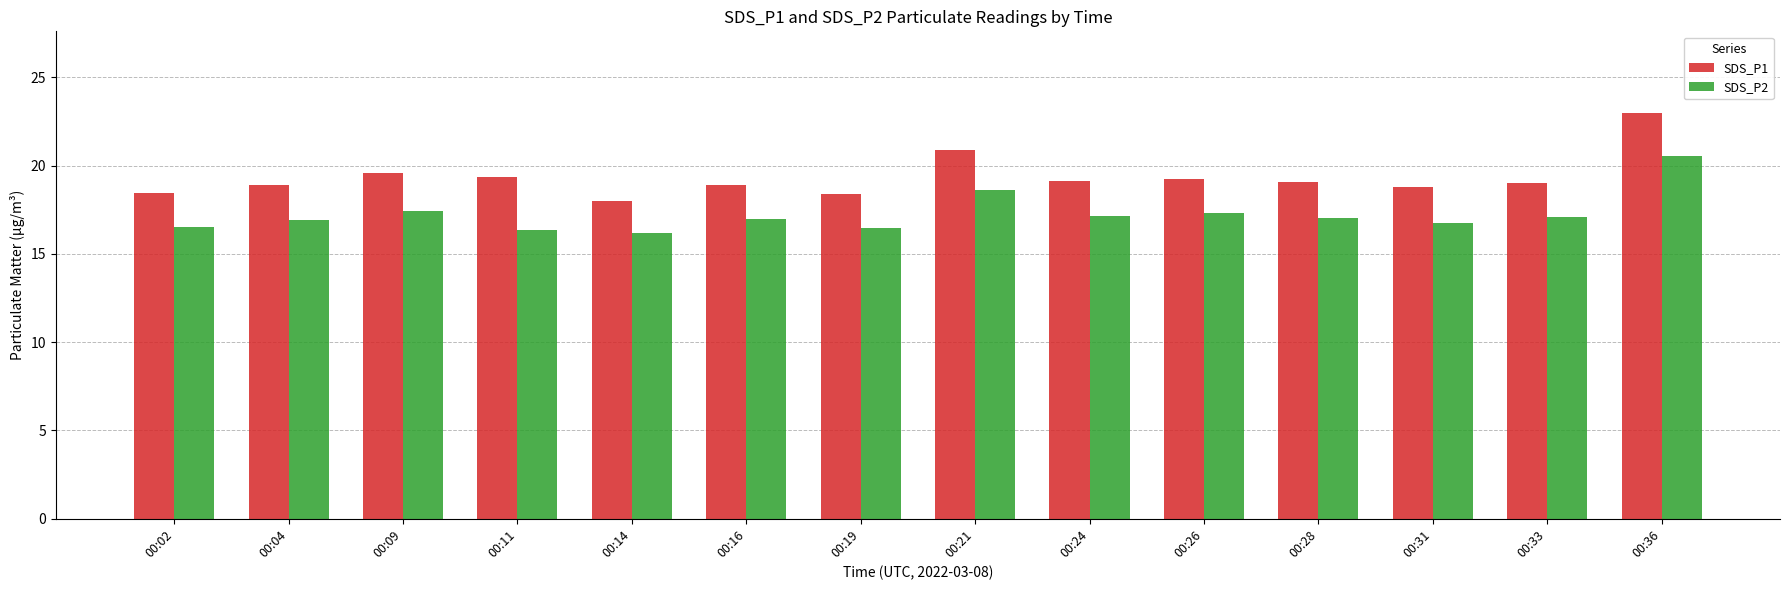

How many groups of bars are there?

14